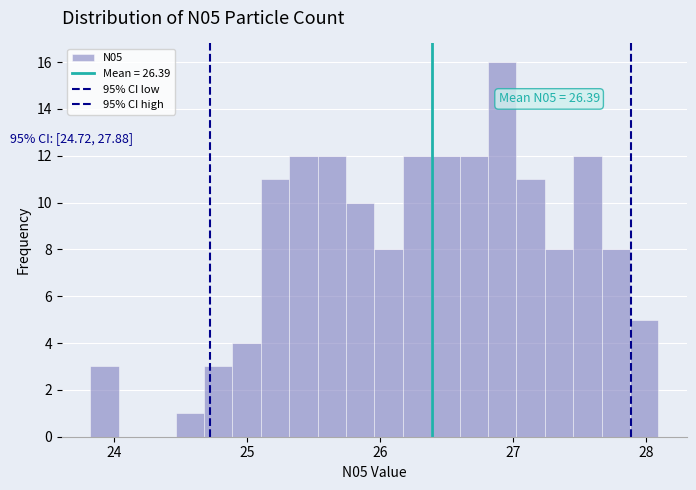

Around what value on the x-axis is the tallest bar? Give the approximate position of its centre, as read against the axis.

26.9